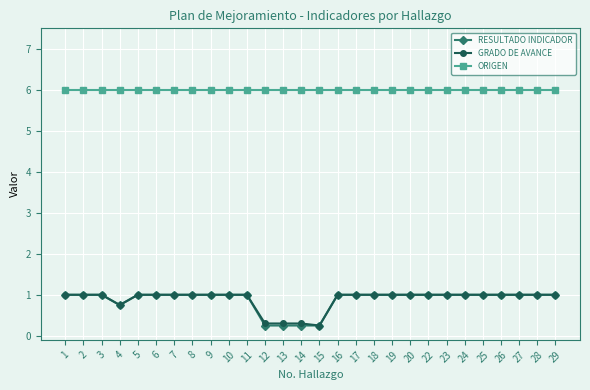

What is the total value across all series at 28?

8.0